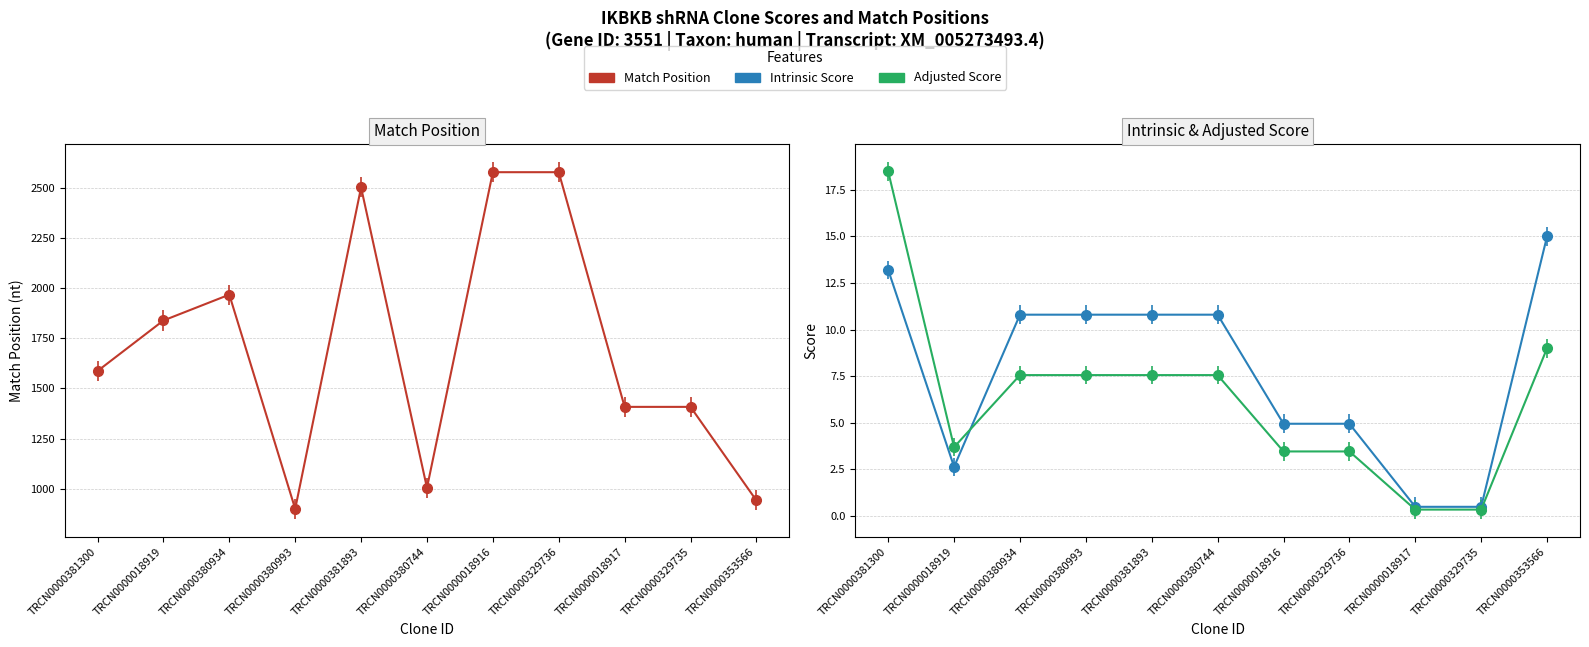

Is it true that Intrinsic Score equals 10.8 at TRCN0000380993?

True